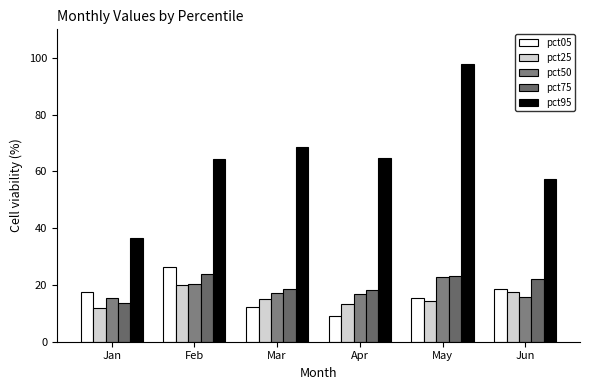

Which label corresponds to the smallest value in the chart?

Apr